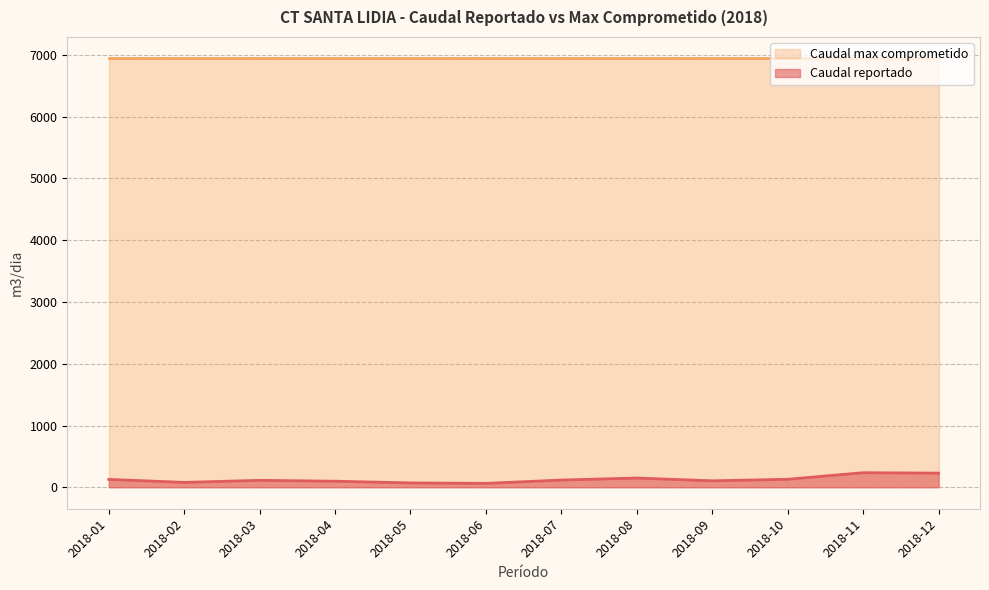

Approximately how many times larger is the value at 2018-01 compared to 2018-07?

1.1